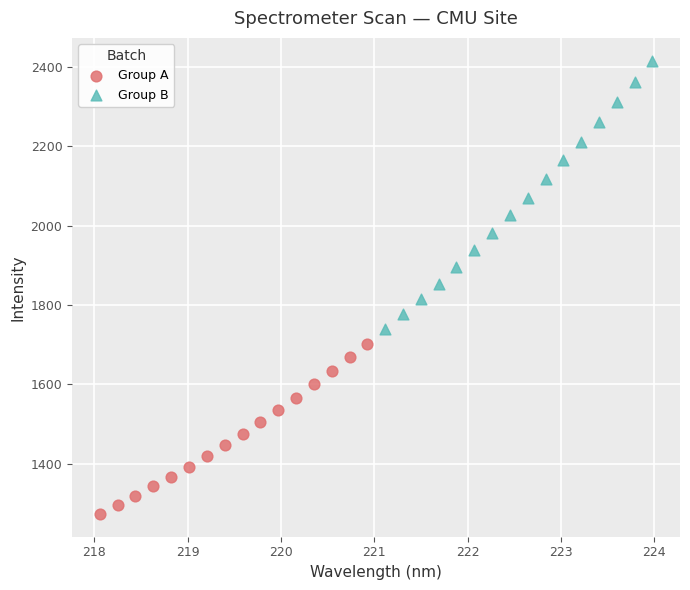

Which series contains the highest Y value?

Group B